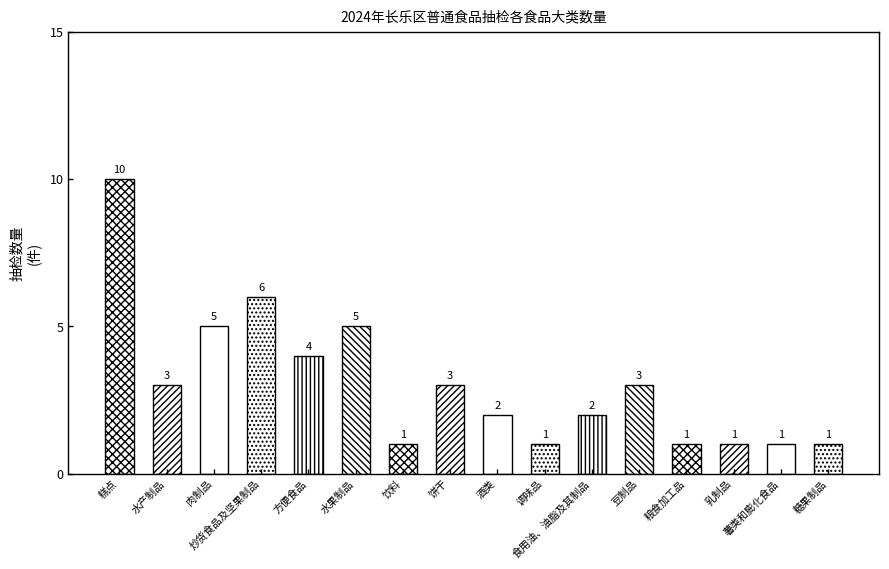

Reading left to right, transcribe all the data shown in this chart.

糕点=10	水产制品=3	肉制品=5	炒货食品及坚果制品=6	方便食品=4	水果制品=5	饮料=1	饼干=3	酒类=2	调味品=1	食用油、油脂及其制品=2	豆制品=3	粮食加工品=1	乳制品=1	薯类和膨化食品=1	糖果制品=1